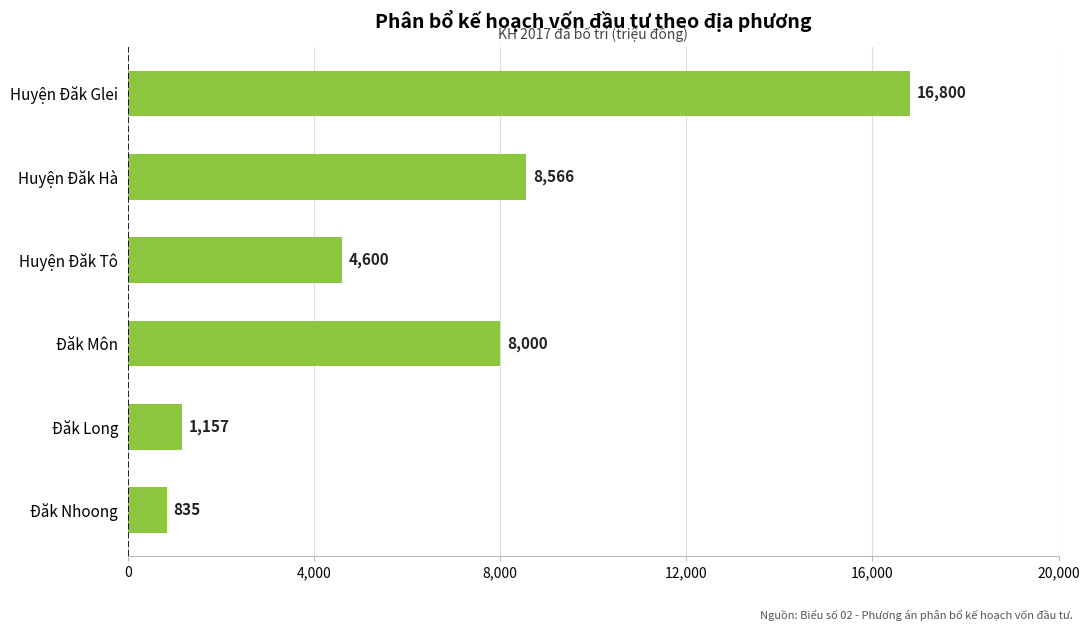

What is the average value?

6660